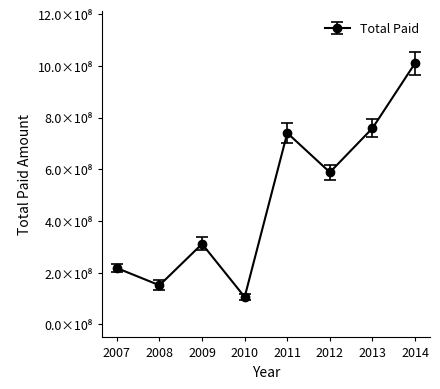

Does the chart have visible grid lines?

No